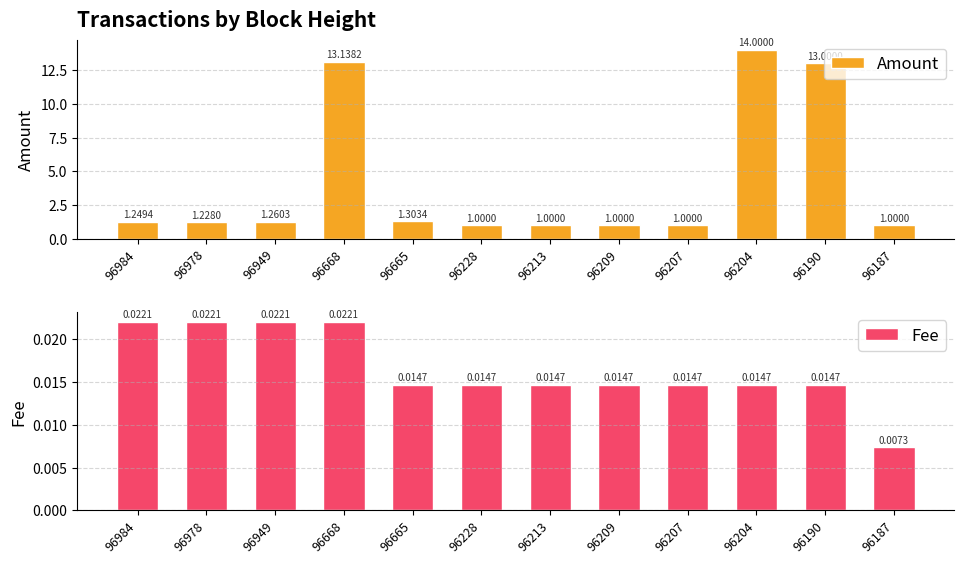

At how many categories does at least one series exceed 11?

3